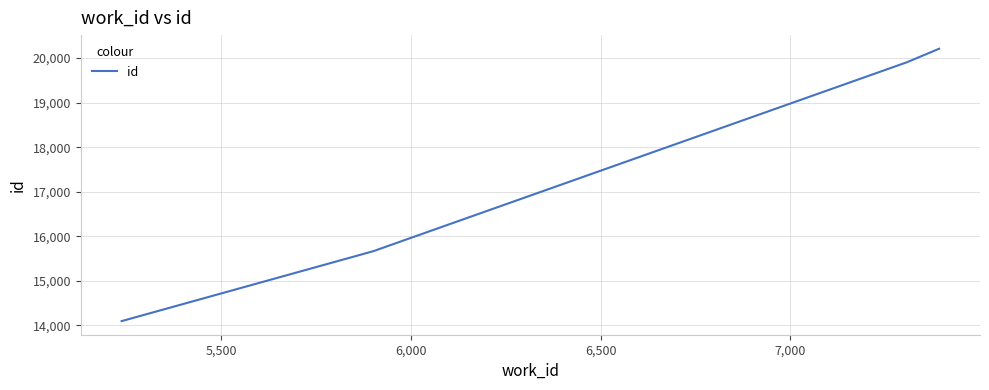

True or false: there are more than 1 points higher than both neighbors.

False